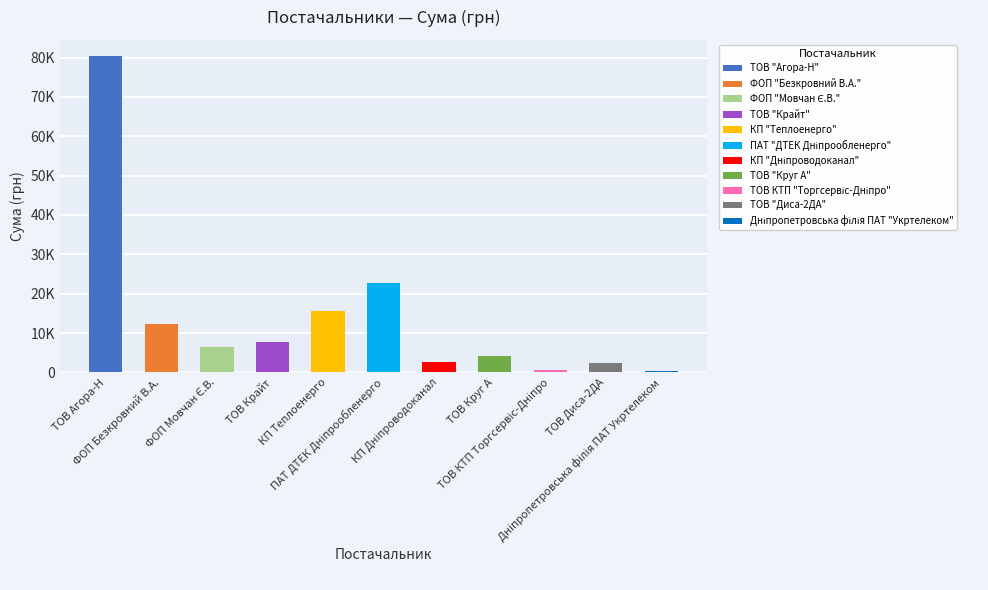

Reading right to left, extract all data points from this chart.

296.0	2430.0	715.5	4213.5	2712.0	22733.0	15570.0	7757.3	6510.9	12274.4	80485.7